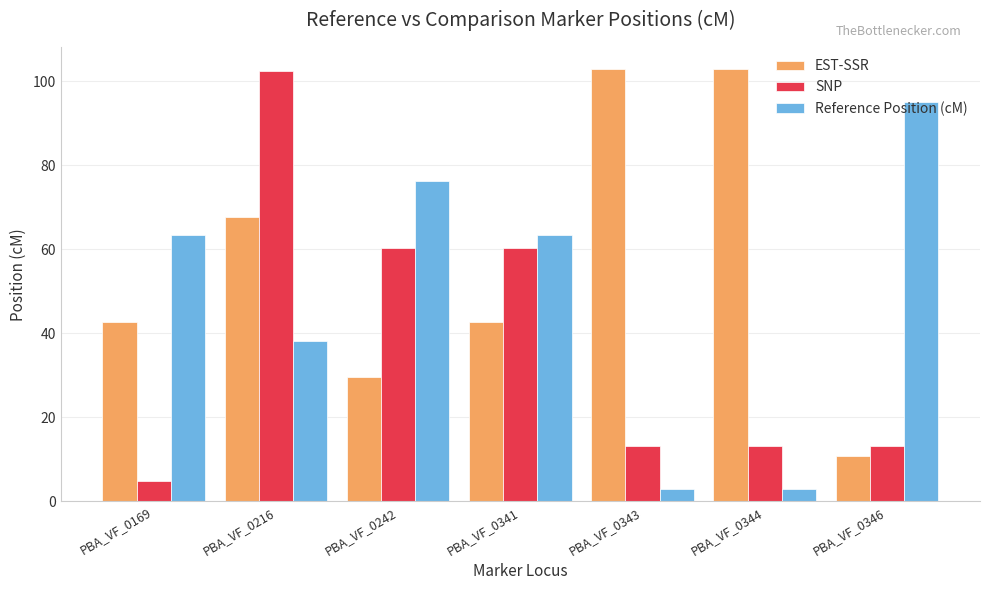

Which series has the largest total across all categories?

EST-SSR